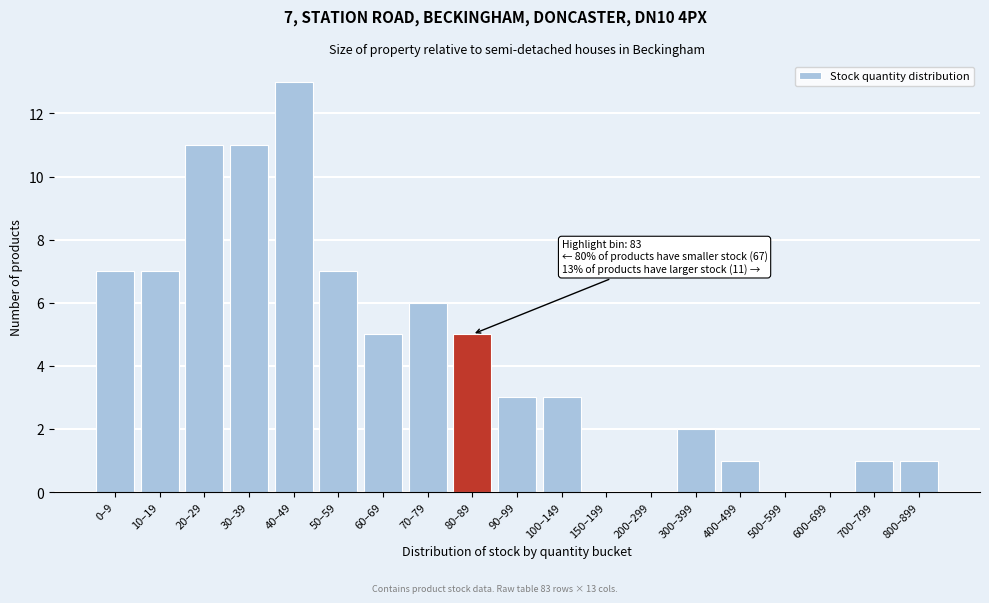

Reading left to right, transcribe all the data shown in this chart.

0–9=7	10–19=7	20–29=11	30–39=11	40–49=13	50–59=7	60–69=5	70–79=6	80–89=5	90–99=3	100–149=3	150–199=0	200–299=0	300–399=2	400–499=1	500–599=0	600–699=0	700–799=1	800–899=1